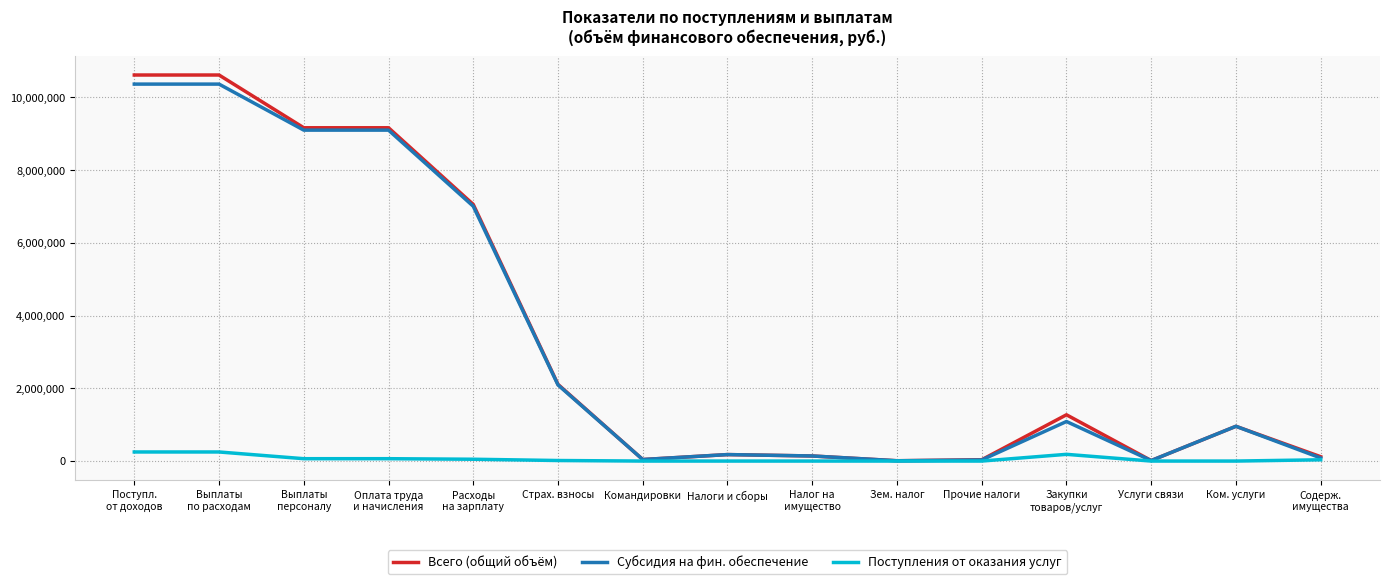

The value of Субсидия на фин. обеспечение at Ком. услуги is 955998. True or false?

True